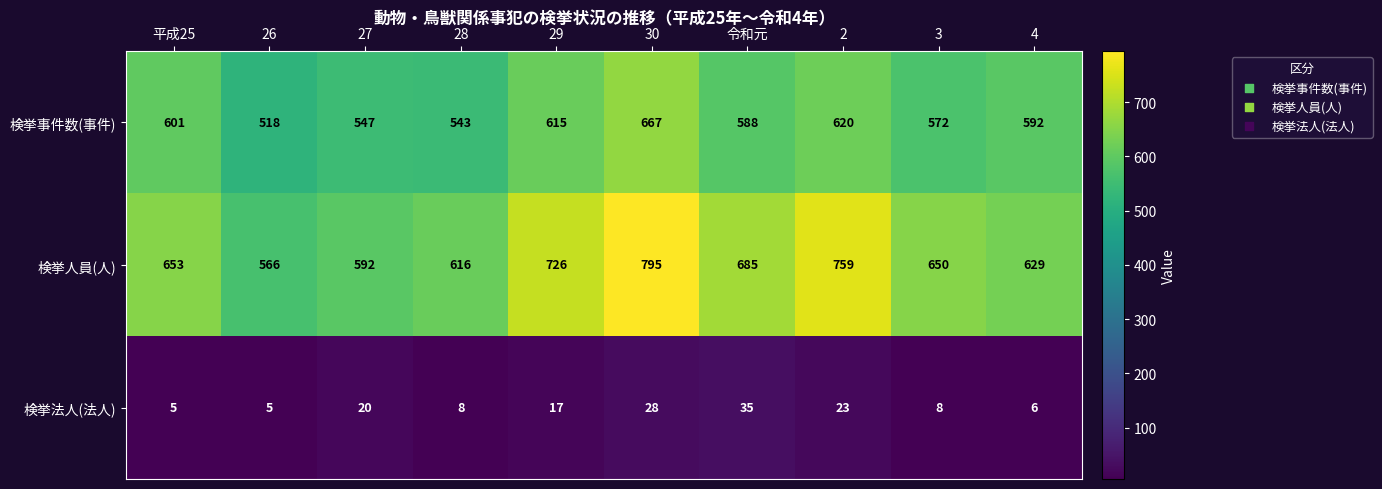

What is the difference between the 検挙法人(法人) values at 29 and 令和元?

18